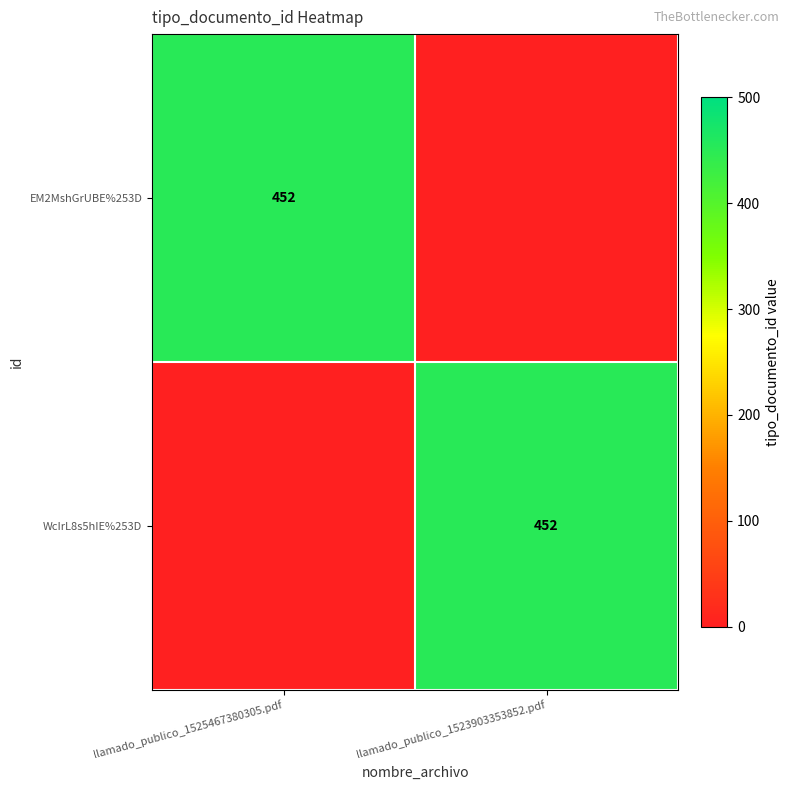

What is the sum of the EM2MshGrUBE%253D values at llamado_publico_1523903353852.pdf and llamado_publico_1525467380305.pdf?

452